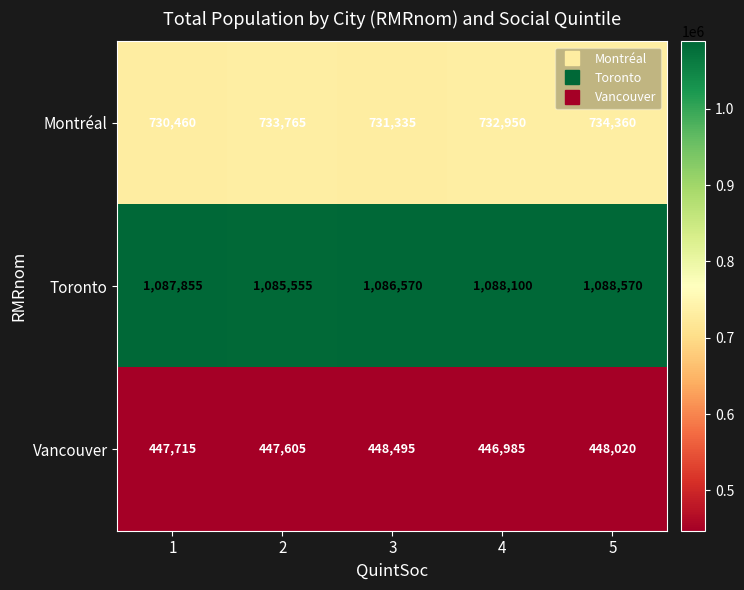

Which series changed the most between 1 and 4?

Montréal